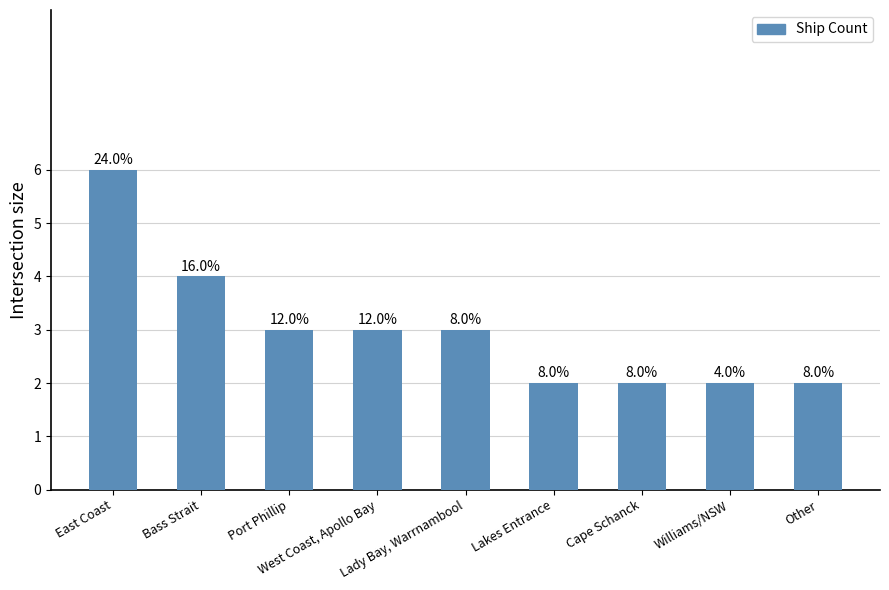

What is the label of the 7th bar from the right?

Port Phillip